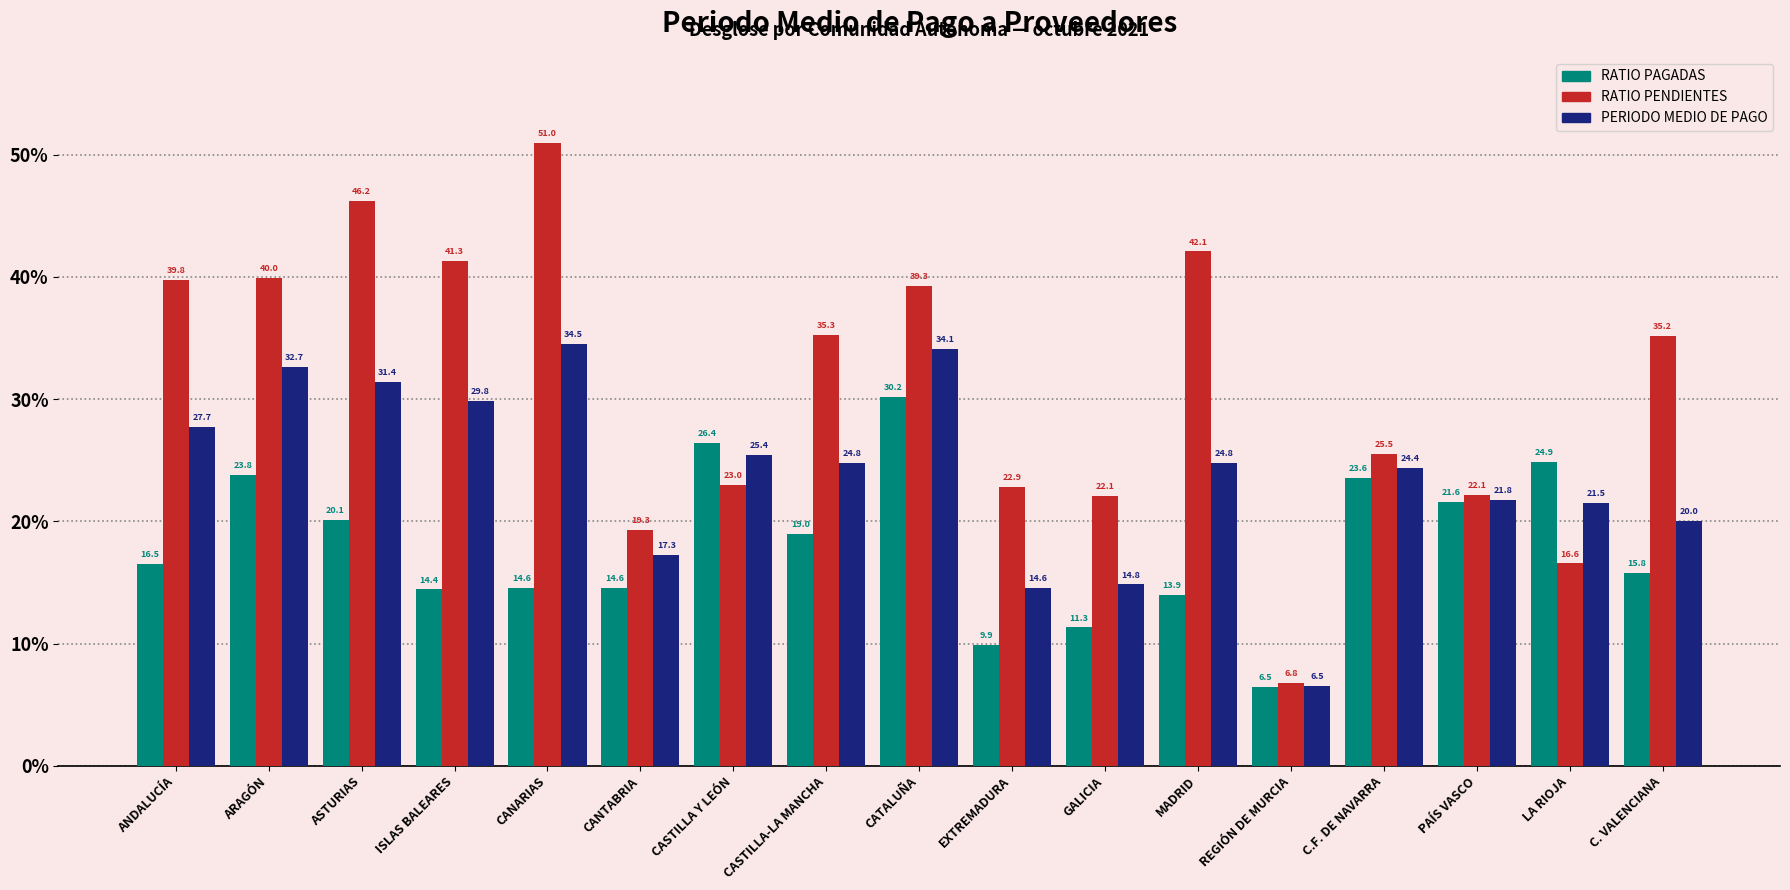

At how many categories does at least one series exceed 10?

16